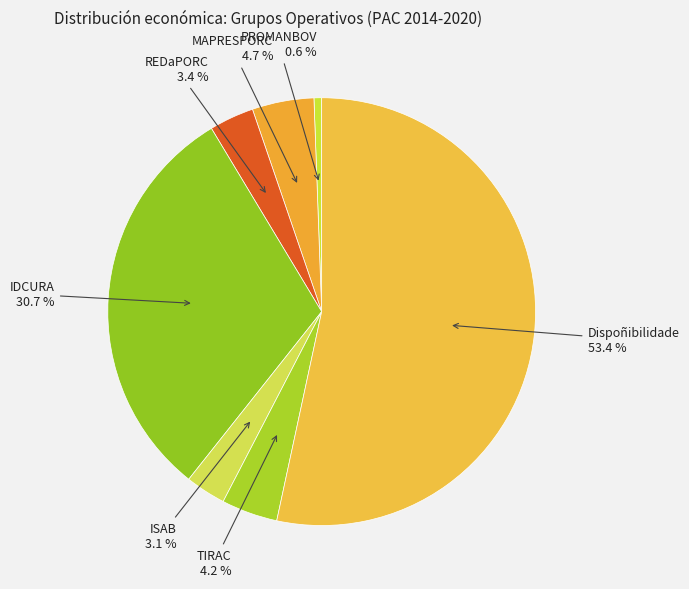

Rank the categories by value from highest to lowest.

Dispoñibilidade, IDCURA, MAPRESPORC, TIRAC, REDaPORC, ISAB, PROMANBOV